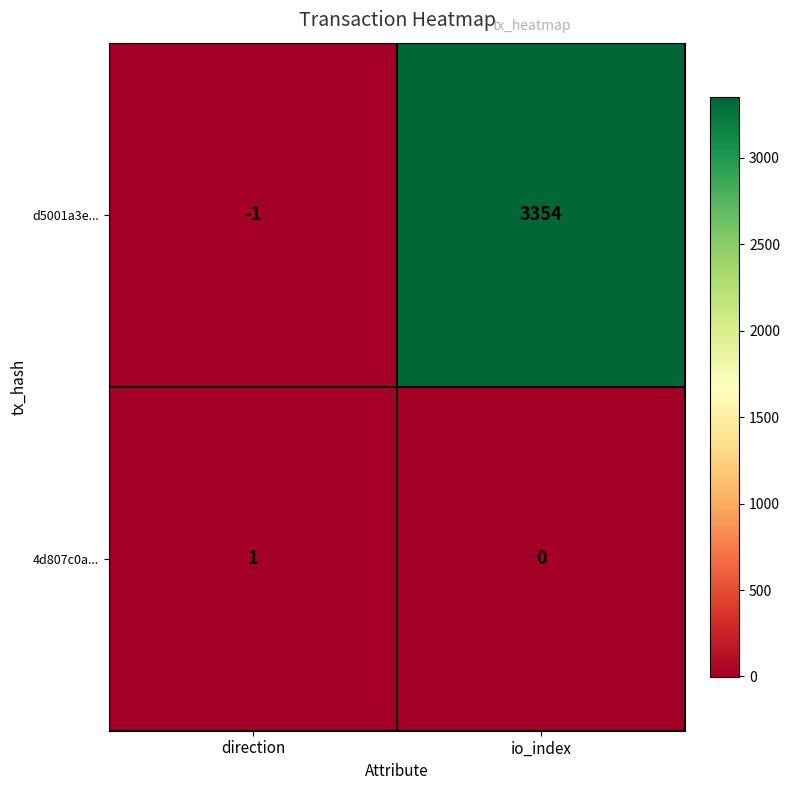

True or false: 4d807c0a... has a value of -1 at io_index.

False